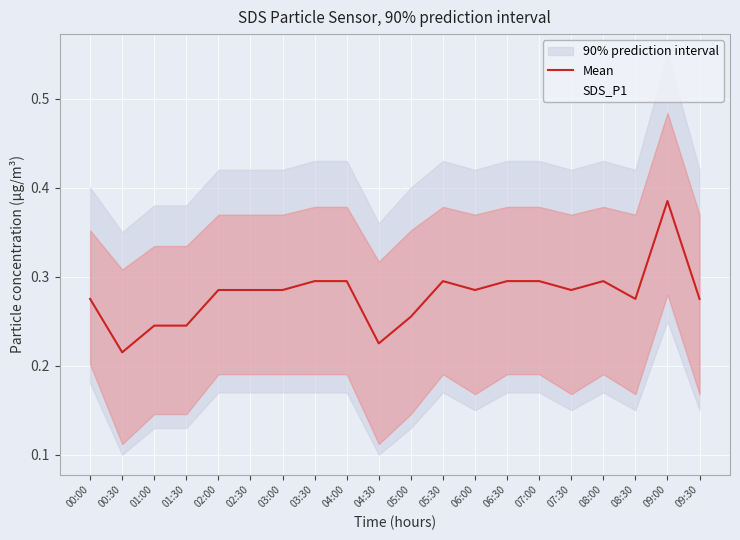

Which category has the highest value in the SDS_P1 series?

09:00